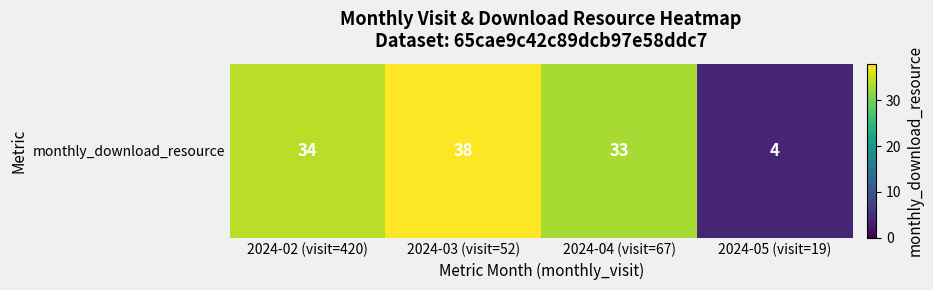

What is the difference between the values at 2024-02 (visit=420) and 2024-03 (visit=52)?

4